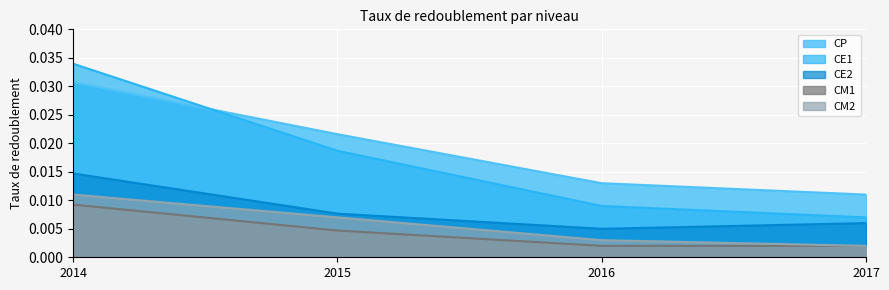

Where is CM2 nearest to the value 0?

2017